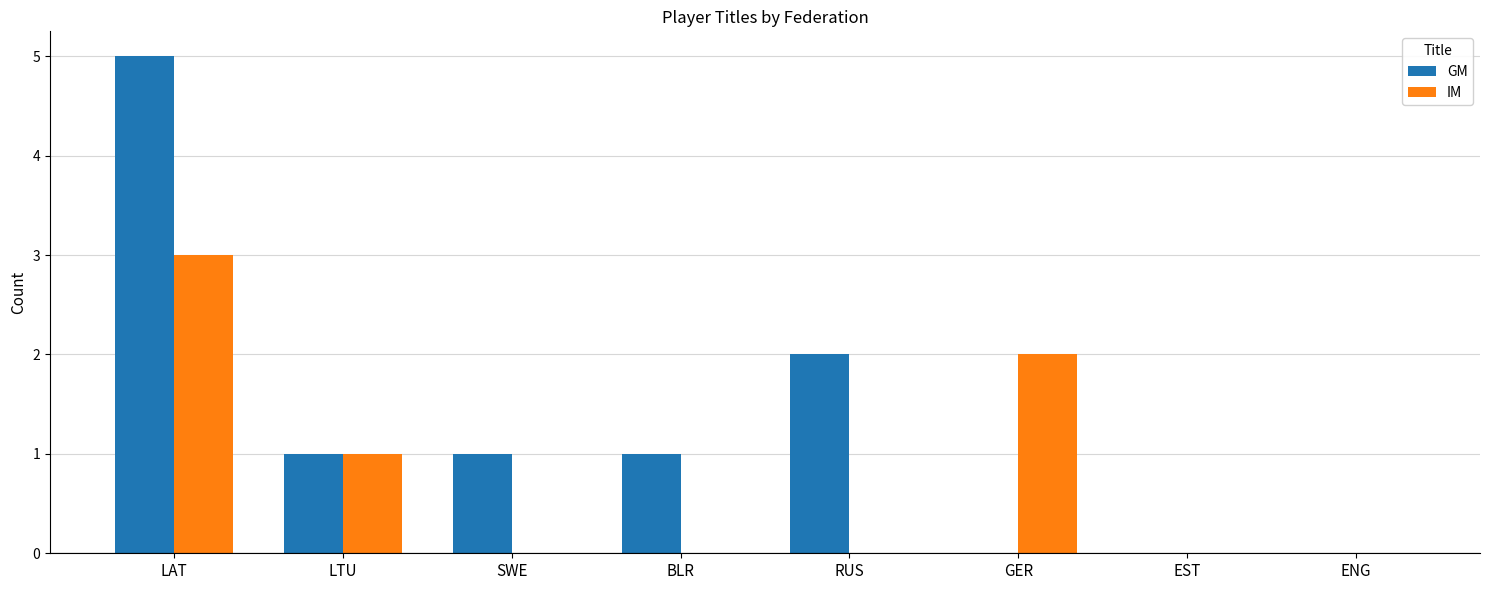

True or false: GM has a value of 1 at LTU.

True